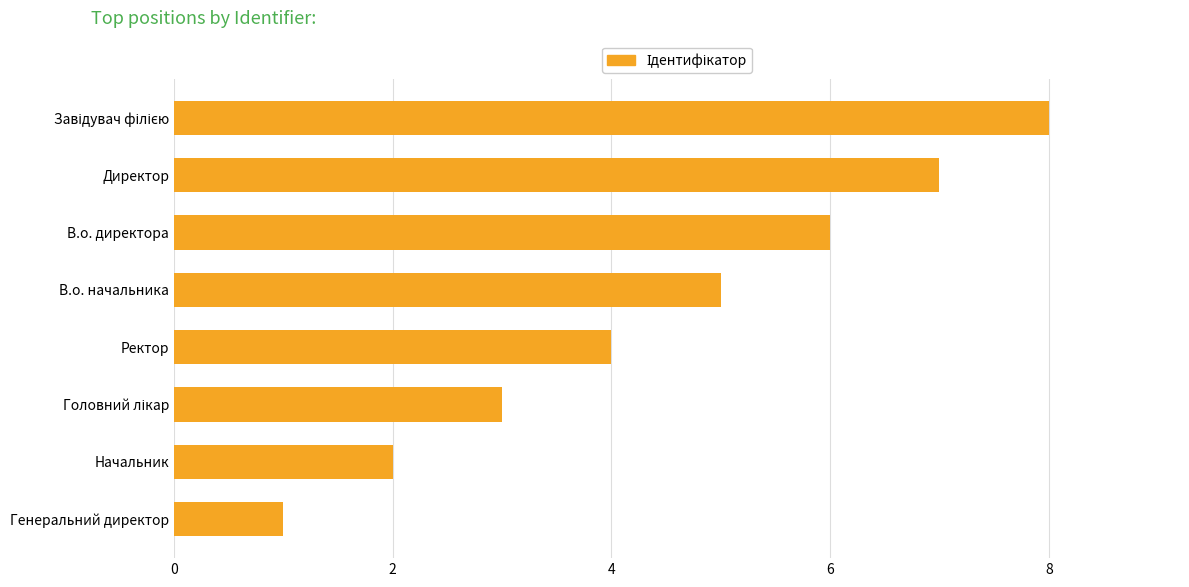

What value does the data have at В.о. начальника?

5